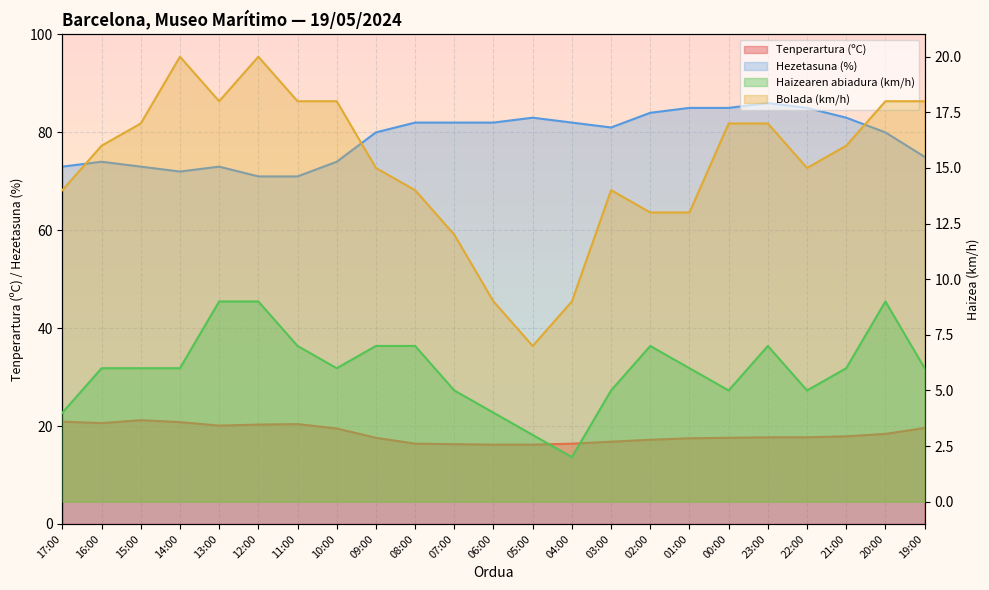

What is the sum of the Bolada (km/h) values at 06:00 and 02:00?

22.0